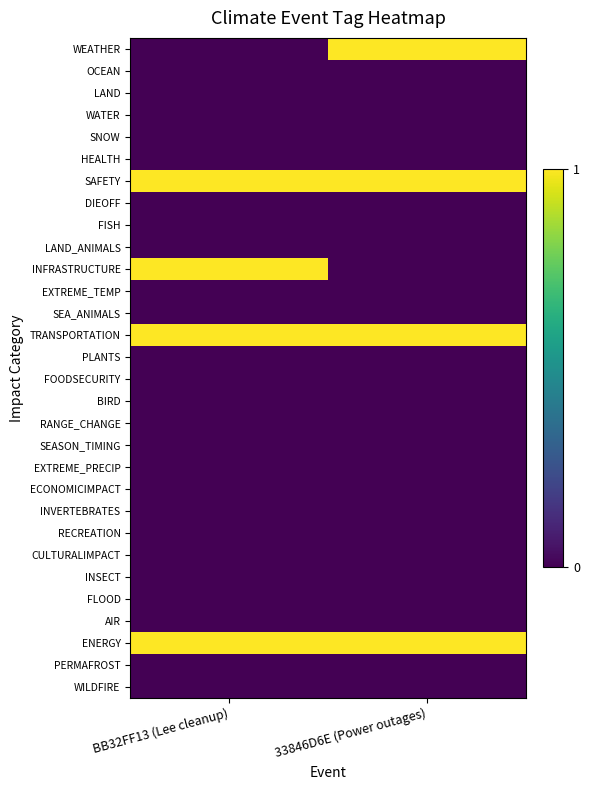

Which category has the lowest value across all series?

BB32FF13 (Lee cleanup)